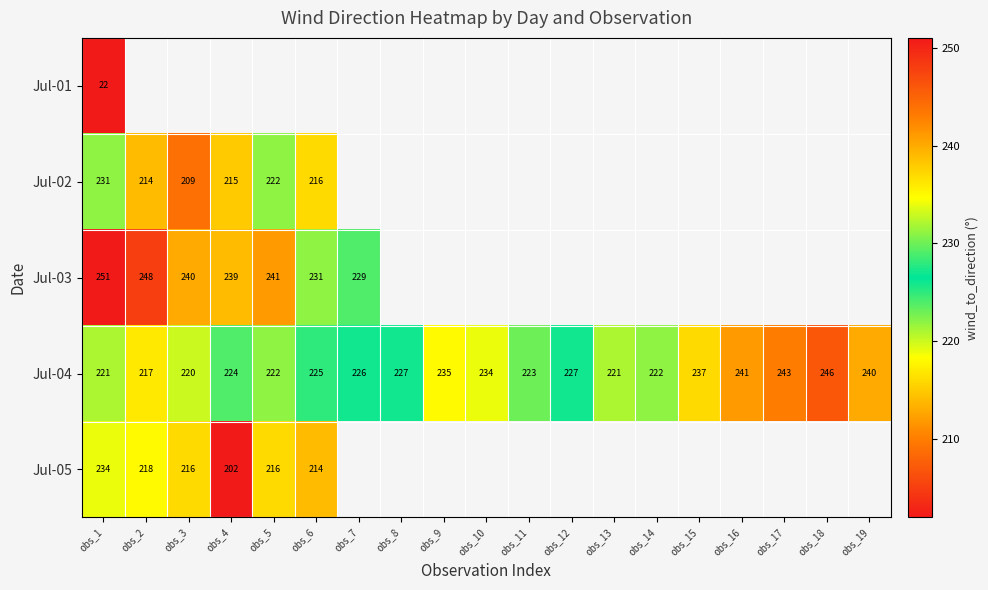

At which label is Jul-04 closest to 231?

obs_10